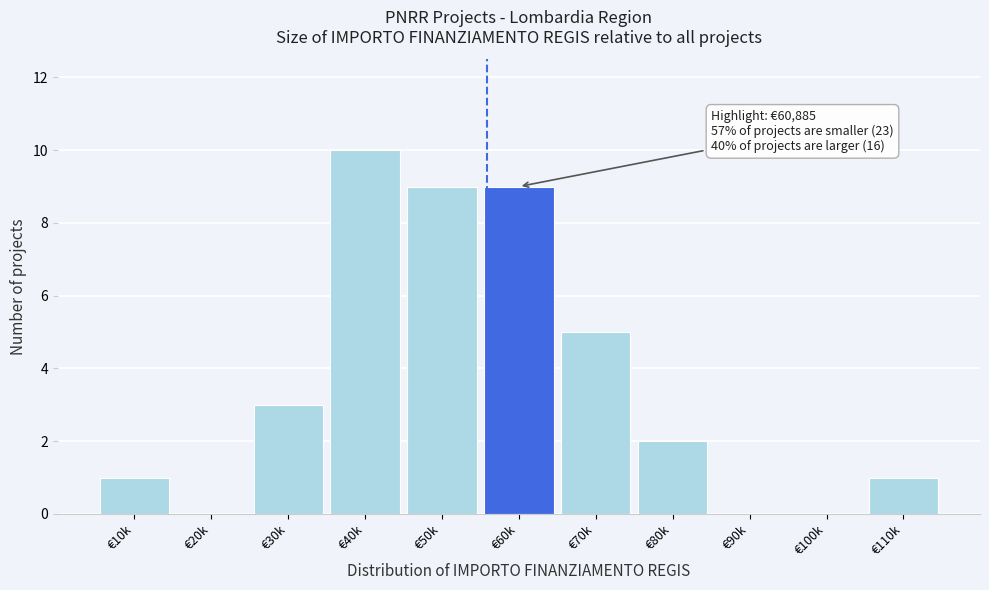

Reading left to right, extract all data points from this chart.

€10k=1	€20k=0	€30k=3	€40k=10	€50k=9	€60k=9	€70k=5	€80k=2	€90k=0	€100k=0	€110k=1